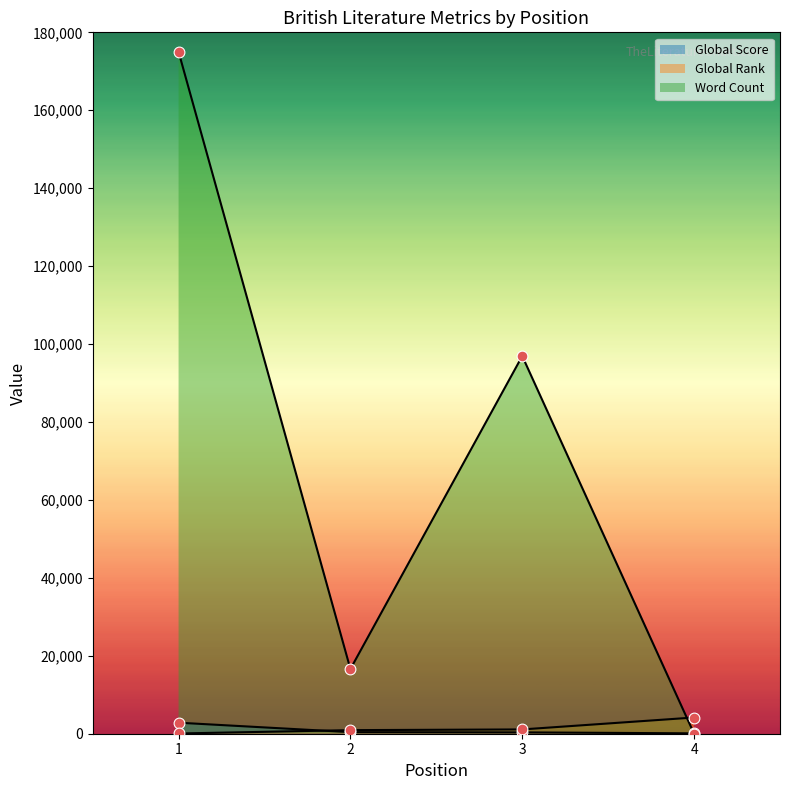

Which series has the largest total across all categories?

Word Count